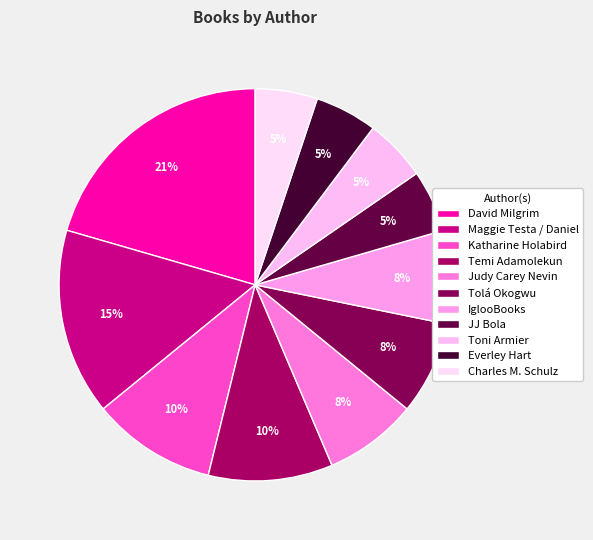

Which category has the smallest portion of the pie?

JJ Bola